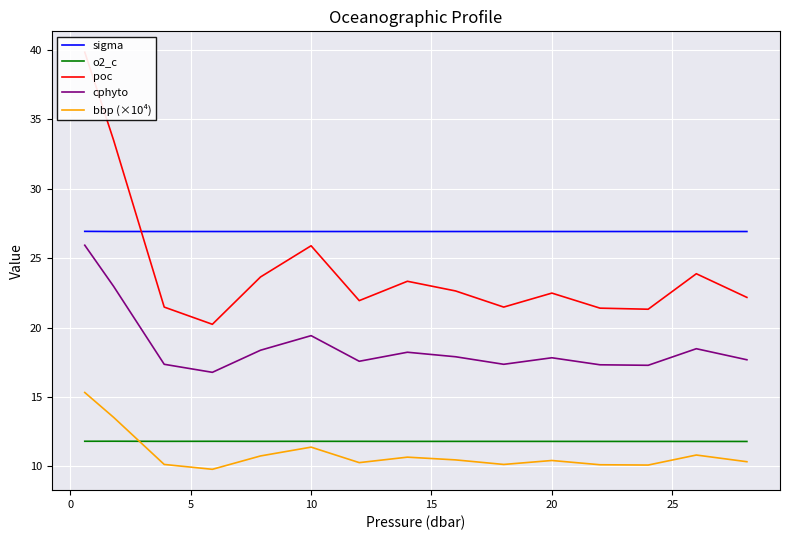

True or false: o2_c has a value of 4.6 at 20.

False